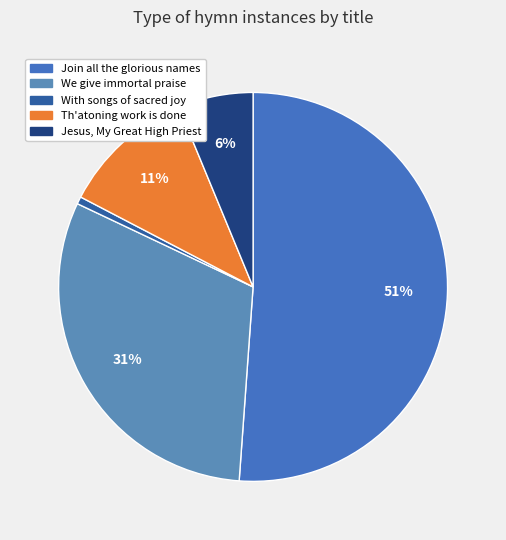

How many slices are in this pie chart?

5